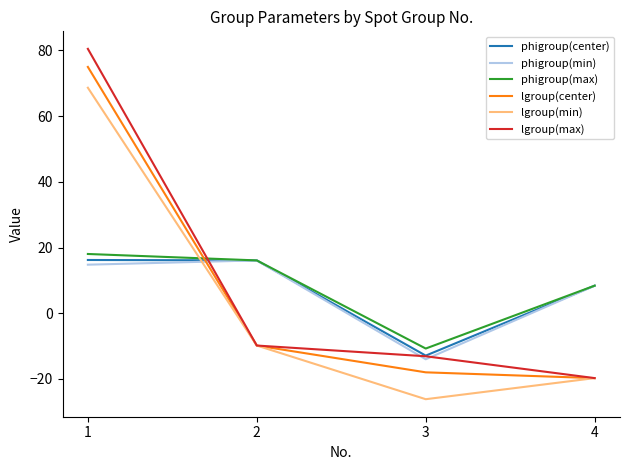

What is the sum of all phigroup(max) values?

31.8